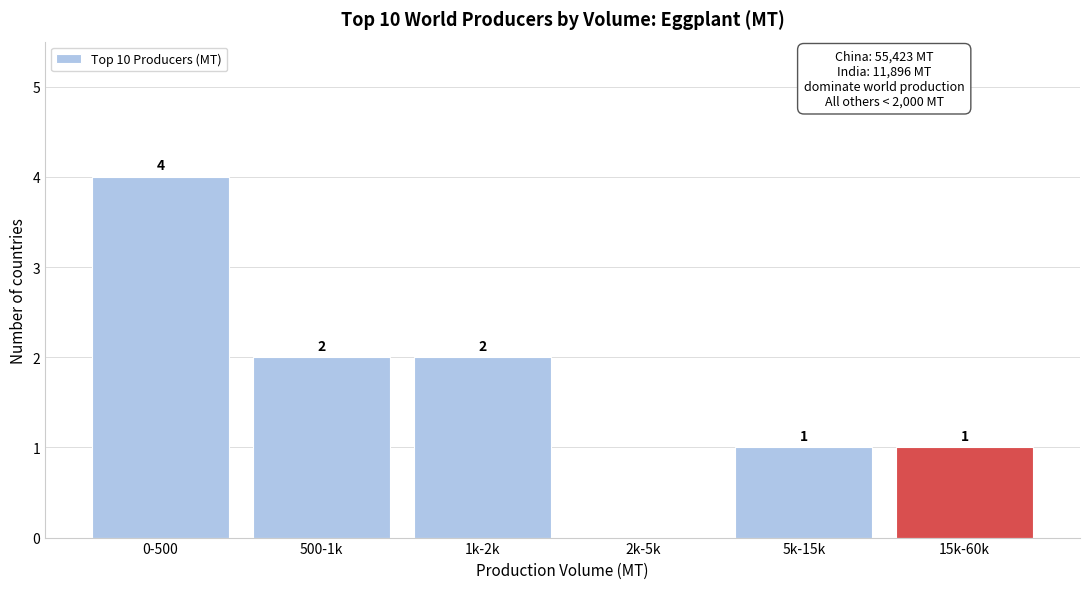

Reading left to right, extract all data points from this chart.

0-500=4	500-1k=2	1k-2k=2	2k-5k=0	5k-15k=1	15k-60k=1